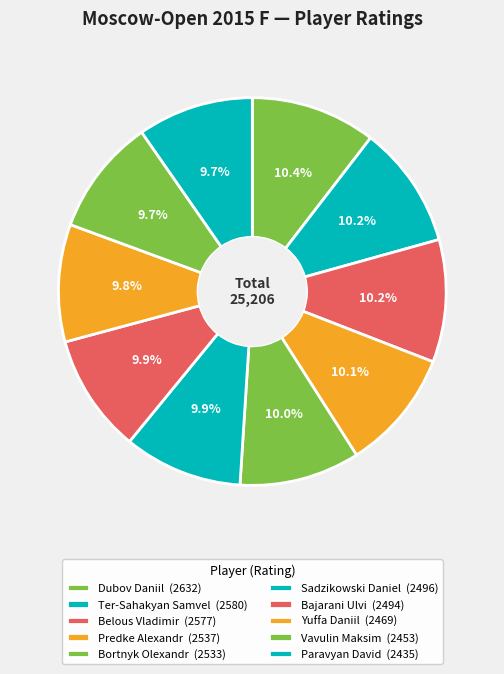

How many slices are in this pie chart?

10